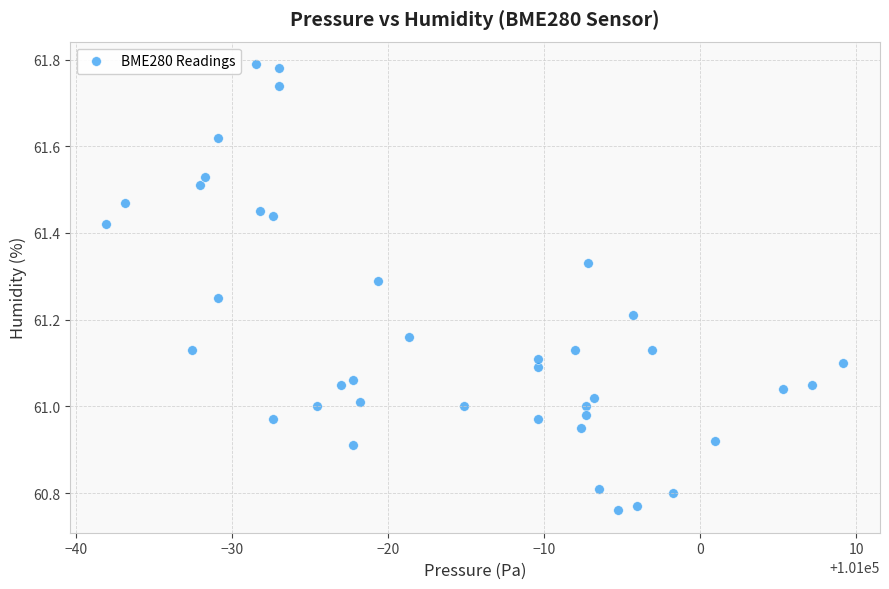

What is the range of Y values (max minus min)?

1.0